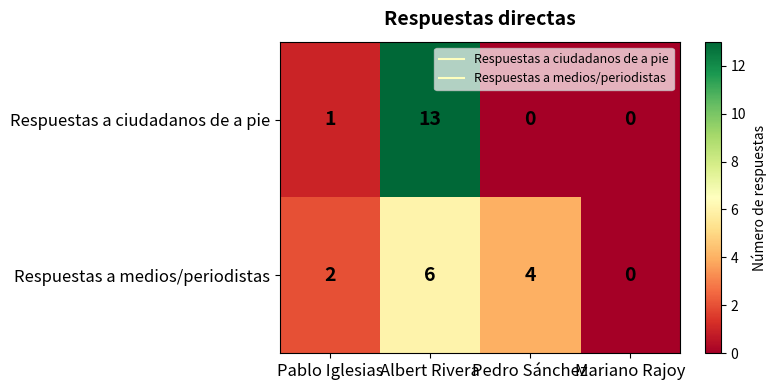

What is the total value across all series at Pablo Iglesias?

3